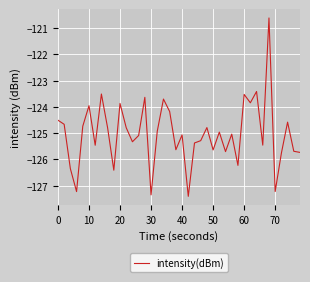

What is the smallest value displayed?

-127.4